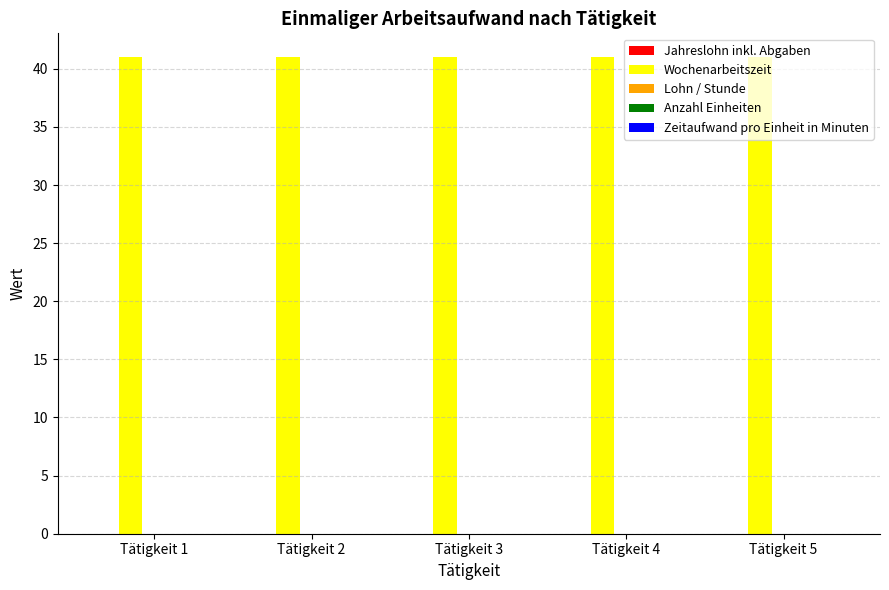

What are all the series names shown in the legend?

Jahreslohn inkl. Abgaben, Wochenarbeitszeit, Lohn / Stunde, Anzahl Einheiten, Zeitaufwand pro Einheit in Minuten